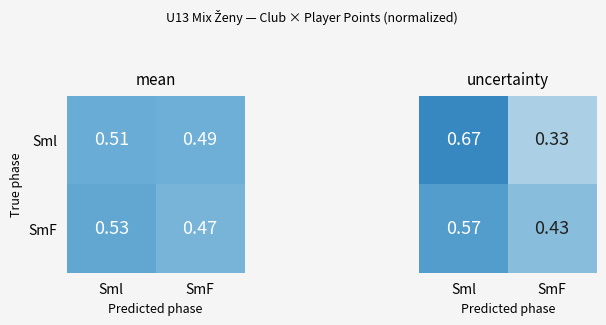

What is the difference between the SmF values at Sml and SmF?

0.1